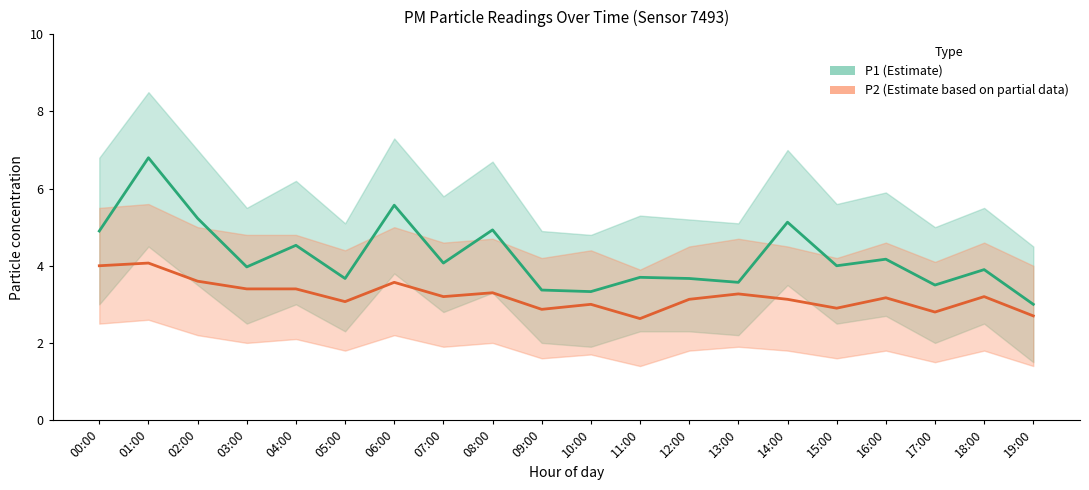

Count the number of categories in the chart.

20